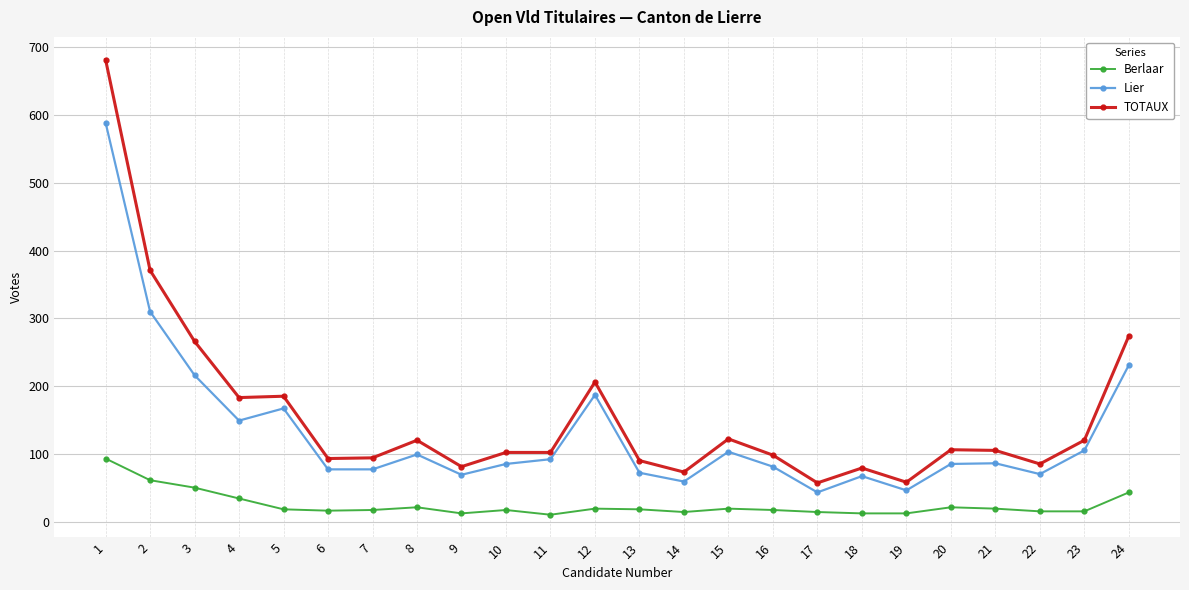

At which label is Berlaar closest to 51?

3